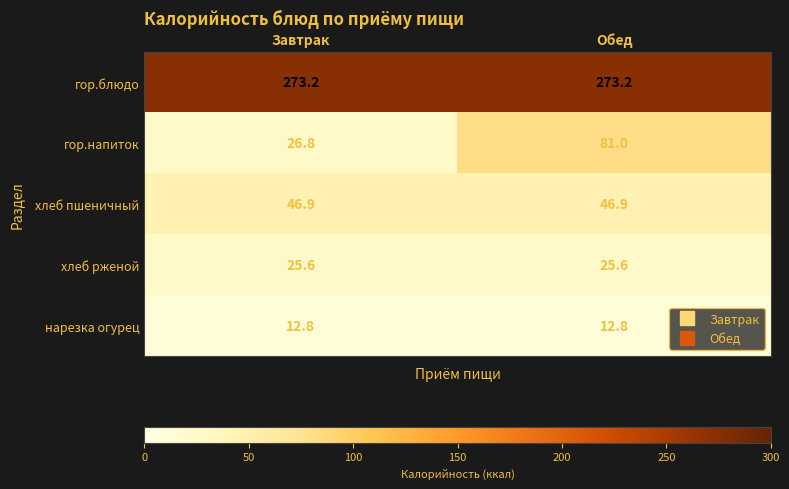

At Завтрак, list the series in order from smallest to largest.

нарезка огурец, хлеб рженой, гор.напиток, хлеб пшеничный, гор.блюдо